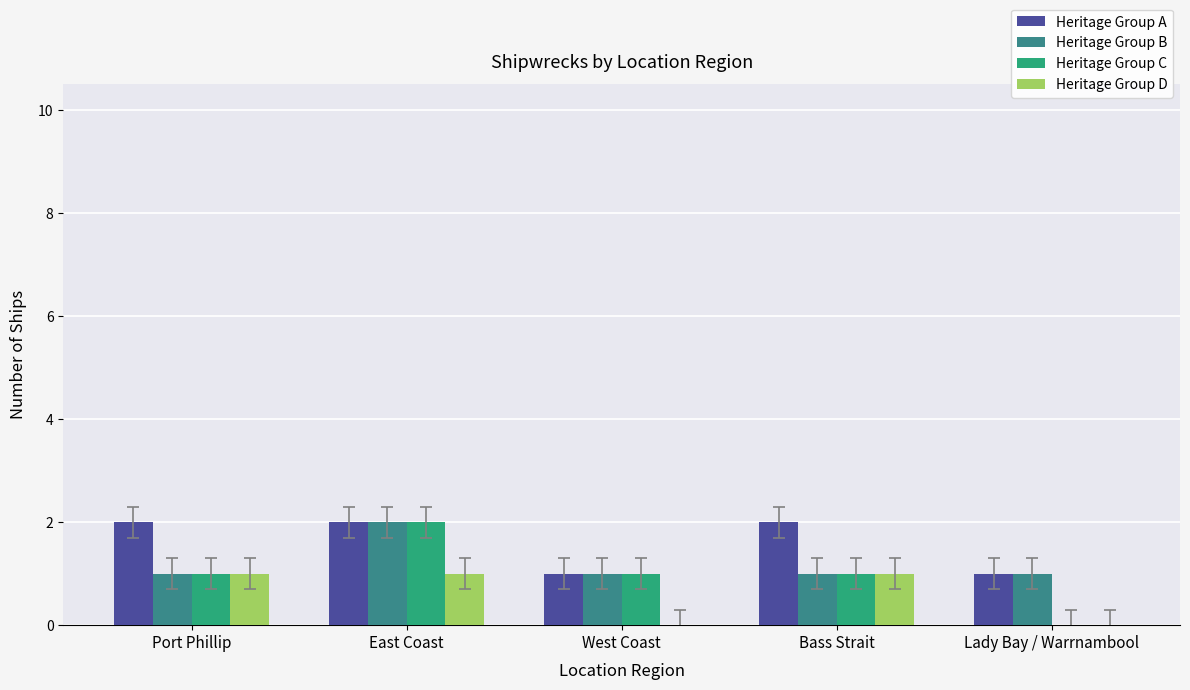

What are all the series names shown in the legend?

Heritage Group A, Heritage Group B, Heritage Group C, Heritage Group D